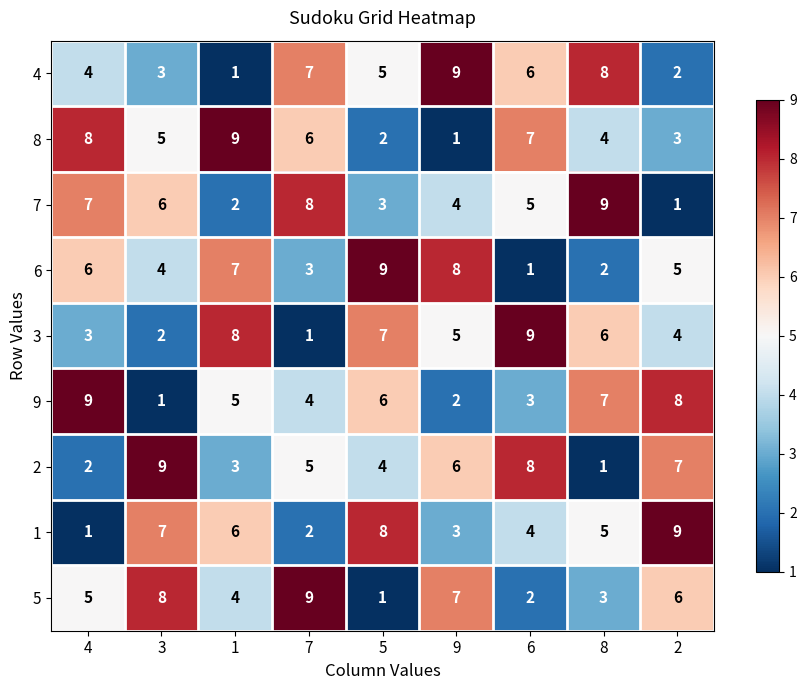

How many series are shown in this chart?

9